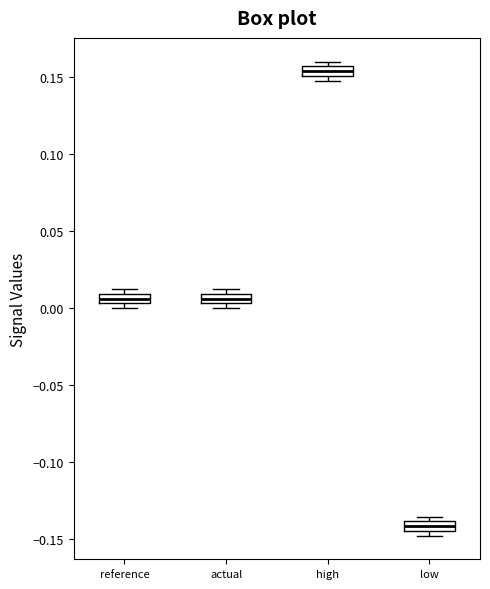

Where is the lower edge of the box for reference on the y-axis? The values are not printed on the chart, so give them approximately, as read against the axis.

0.005